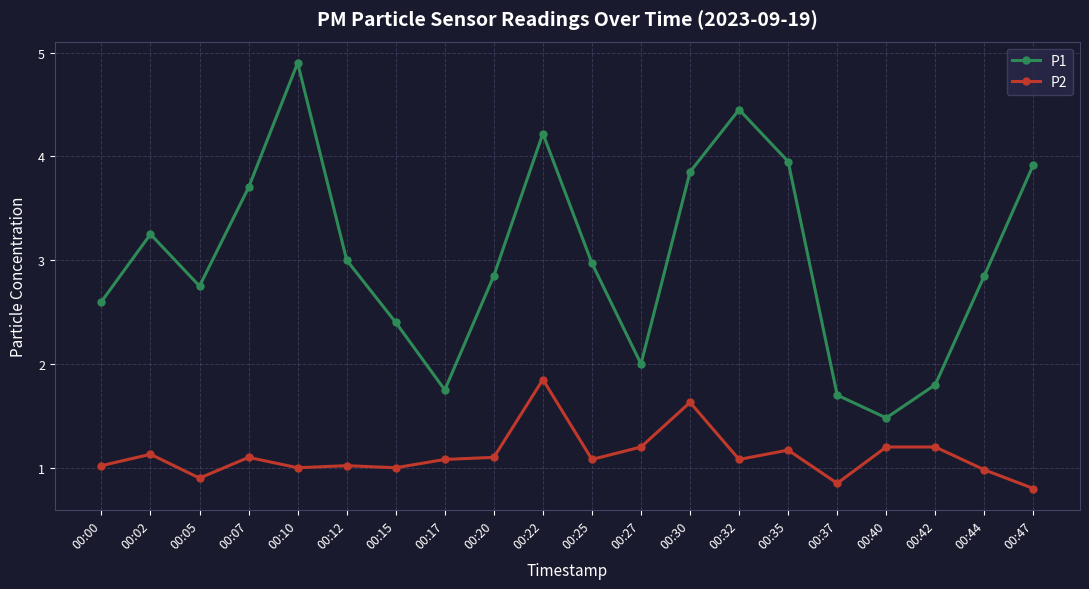

What is the difference between the second highest and minimum values in the P1 series?

3.0